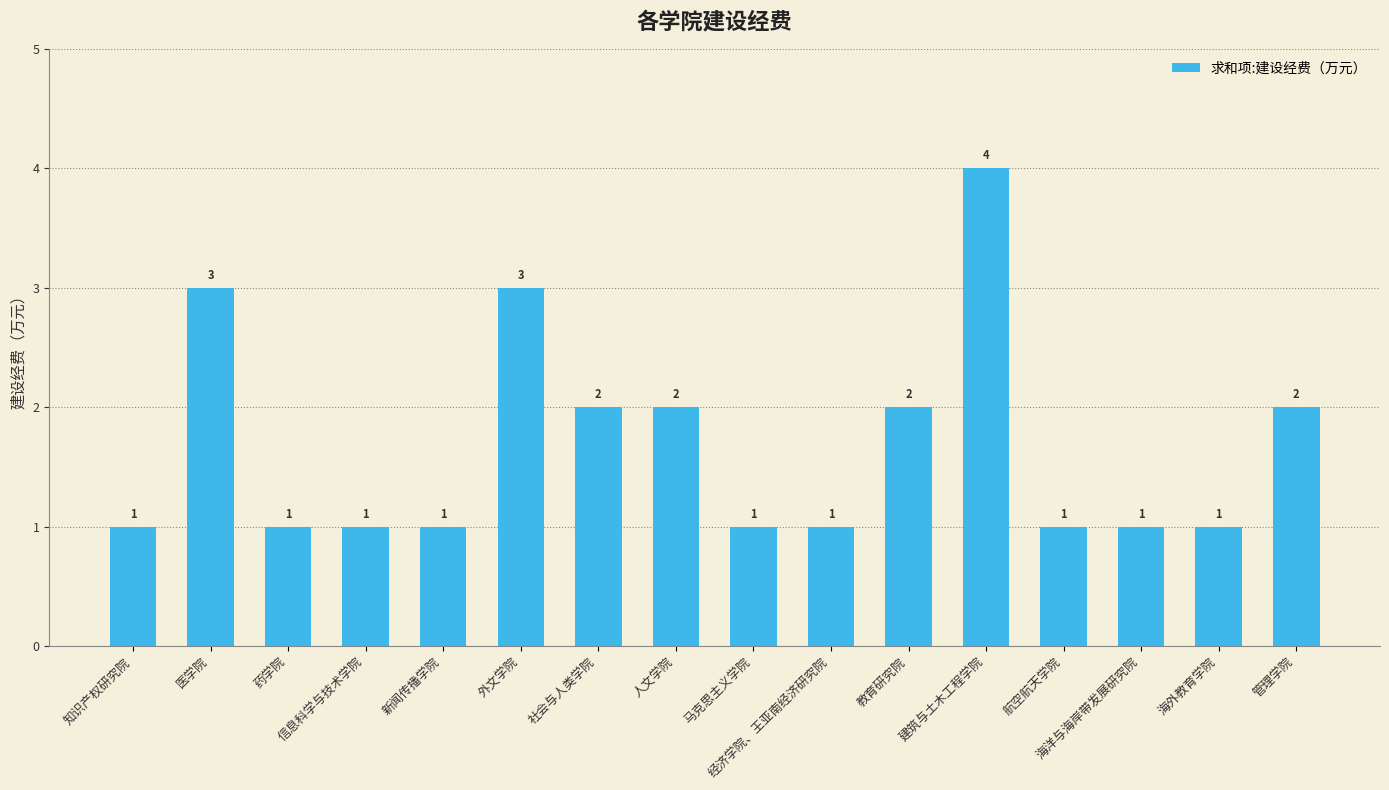

How many values are between 1 and 2?

13